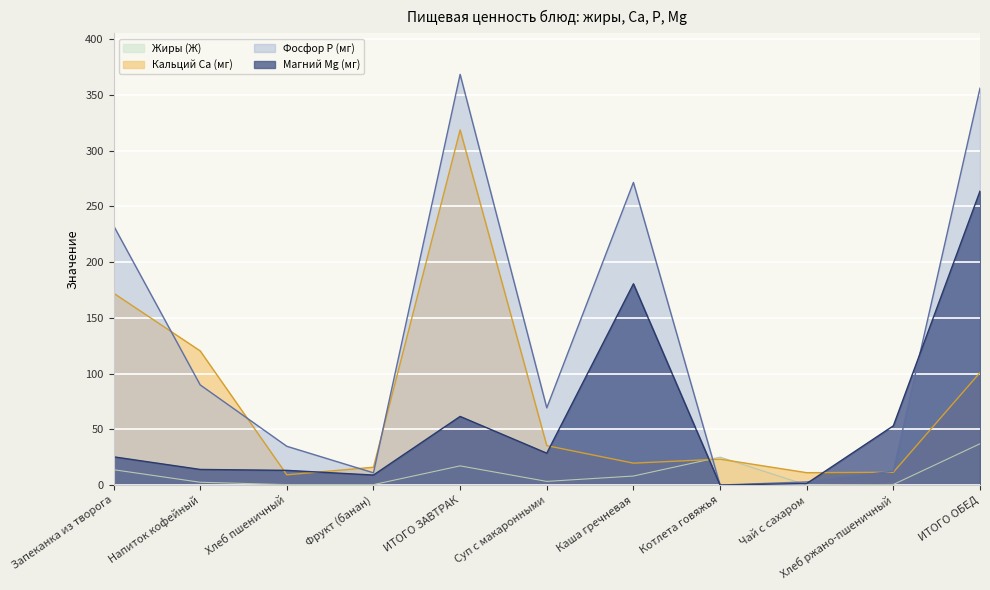

How many times do Фосфор P (мг) and Магний Mg (мг) cross each other?

2